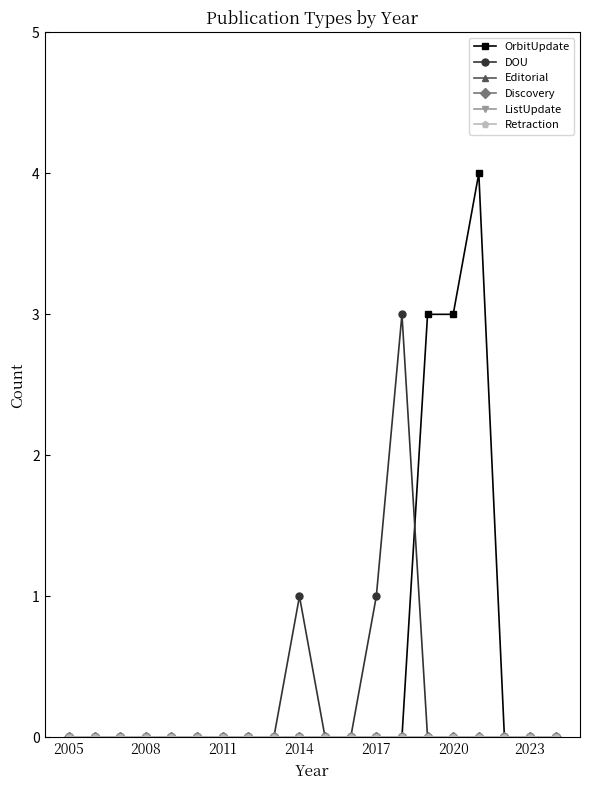

What is the difference between the maximum and minimum values in the DOU series?

3